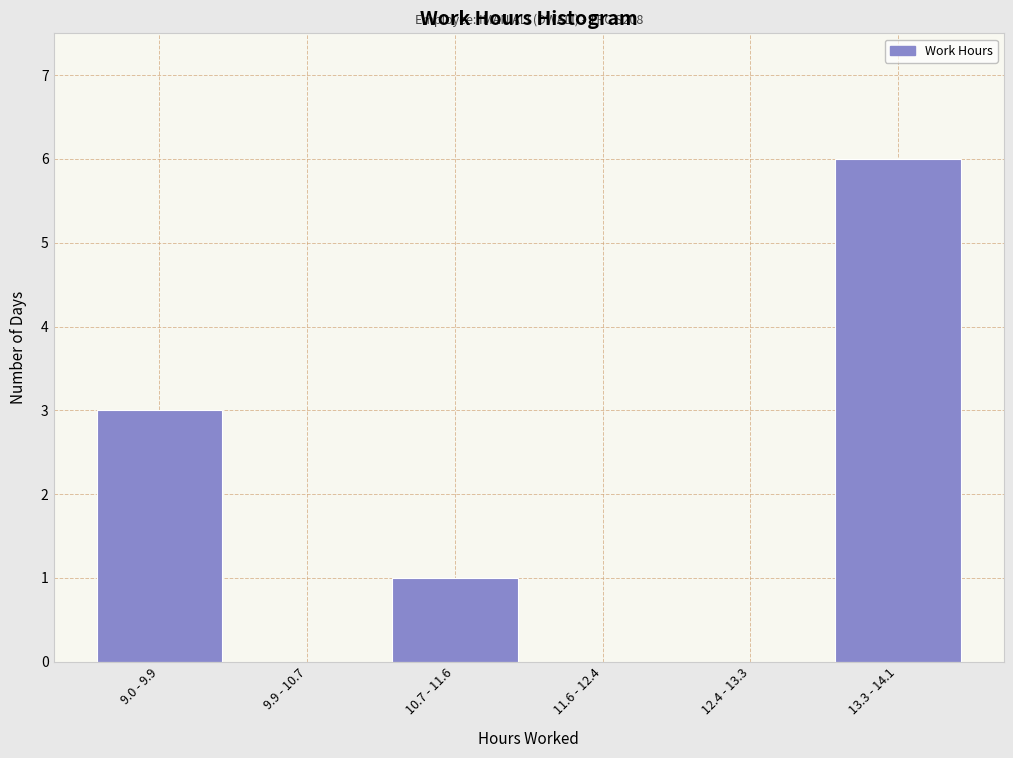

Reading left to right, extract all data points from this chart.

9.0 - 9.9=3	9.9 - 10.7=0	10.7 - 11.6=1	11.6 - 12.4=0	12.4 - 13.3=0	13.3 - 14.1=6